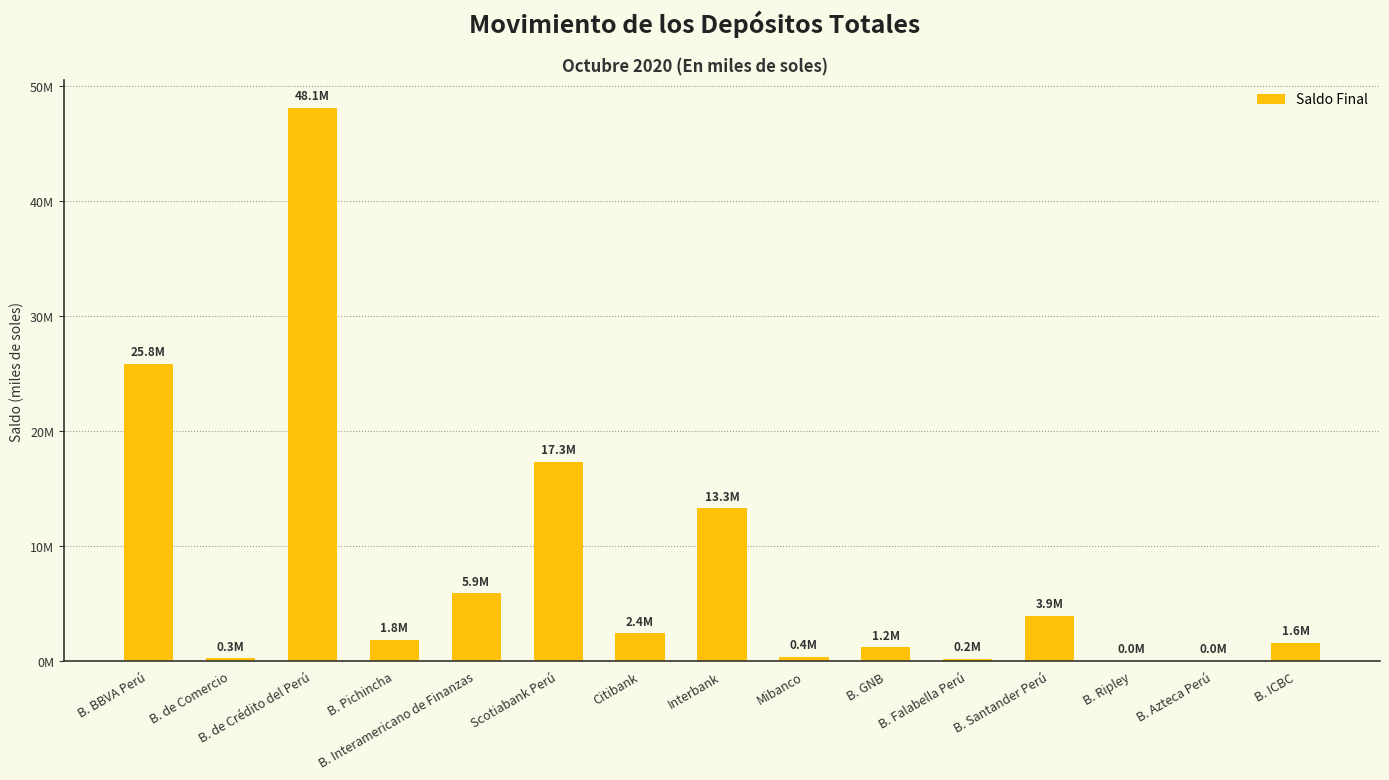

The value at Citibank is 1564029.8. True or false?

False